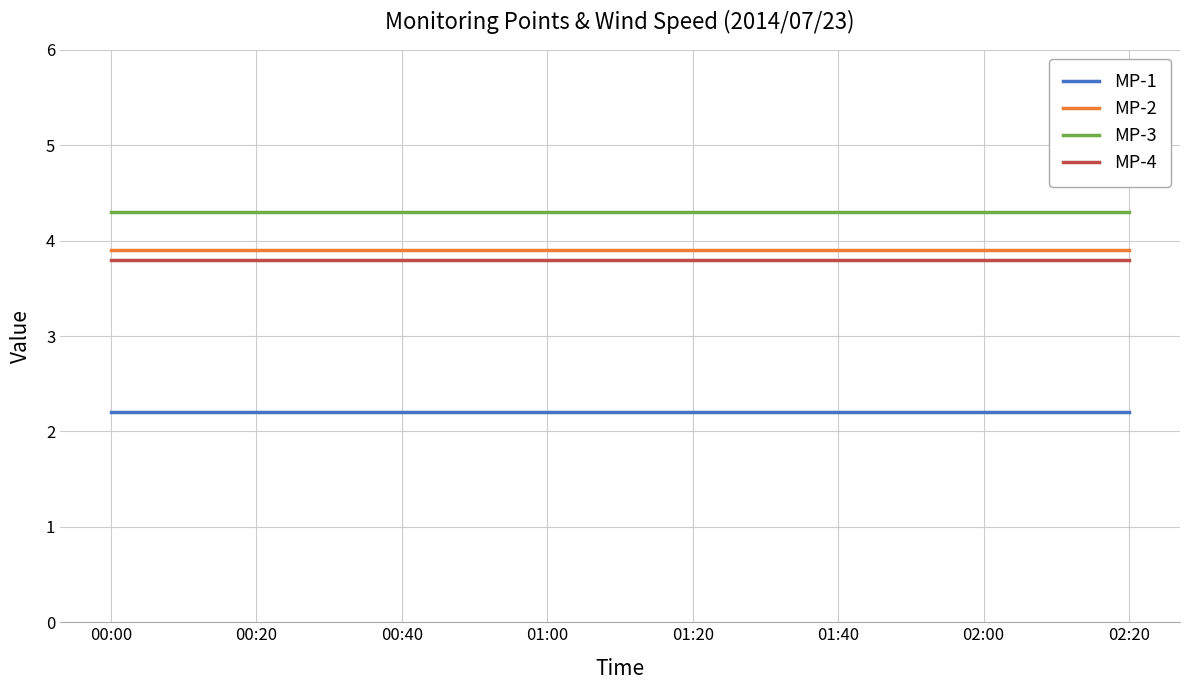

True or false: MP-2 and MP-3 cross at least once.

False